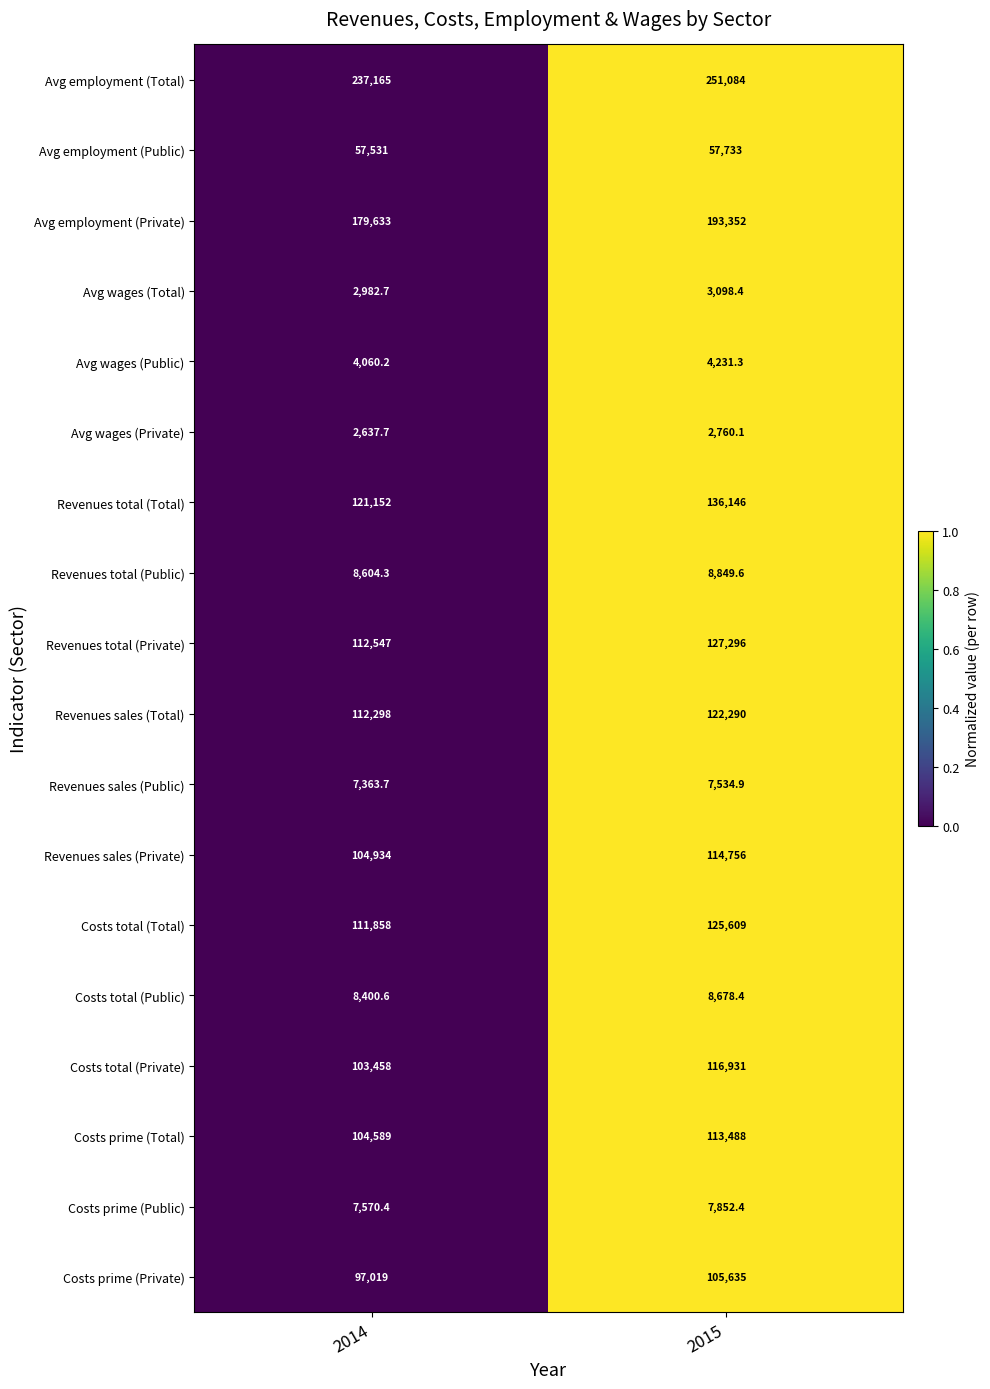

True or false: Avg employment (Public) has a value of 14443.0 at 2014.

False